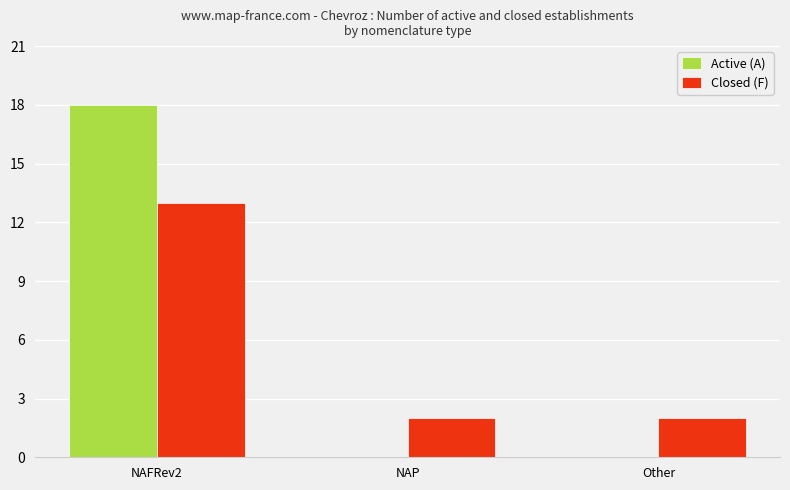

Reading right to left, extract all data points from this chart.

Active (A): 0	0	18
Closed (F): 2	2	13